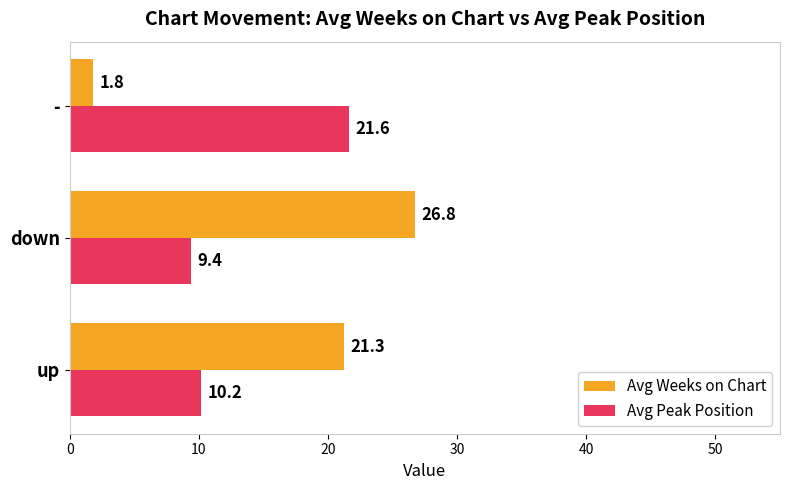

Is the value of Avg Peak Position at up greater than the value of Avg Weeks on Chart at down?

No